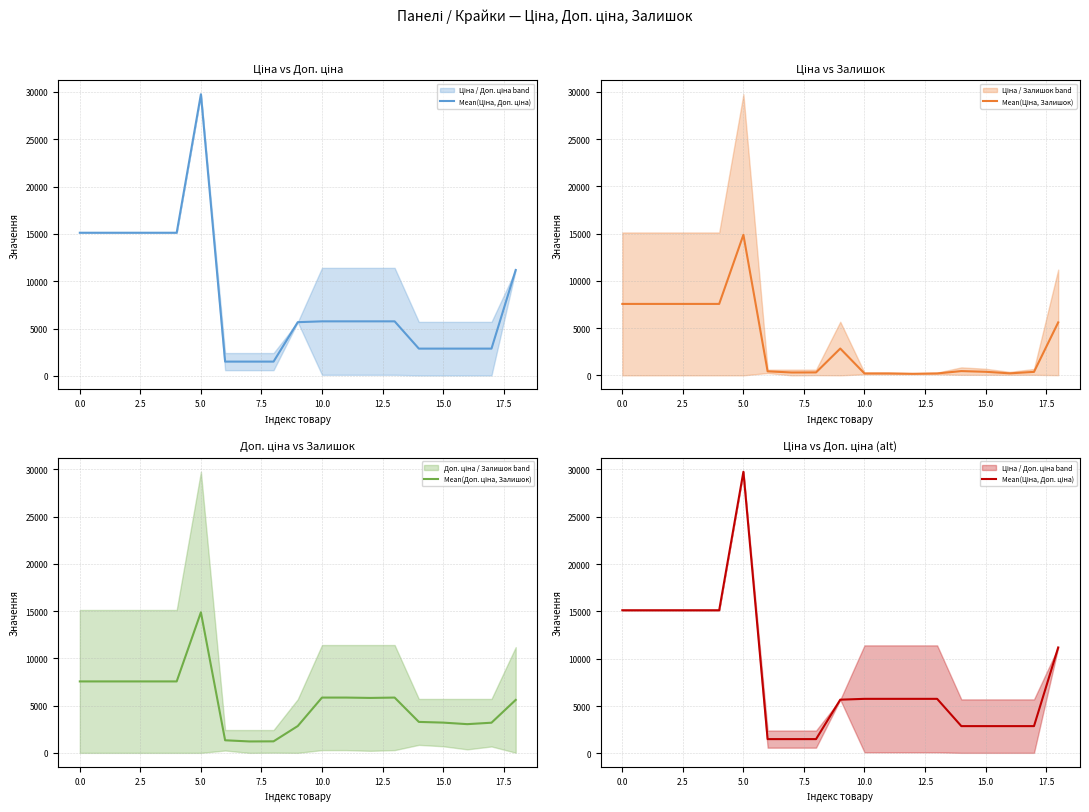

What position from the right is 15?

4